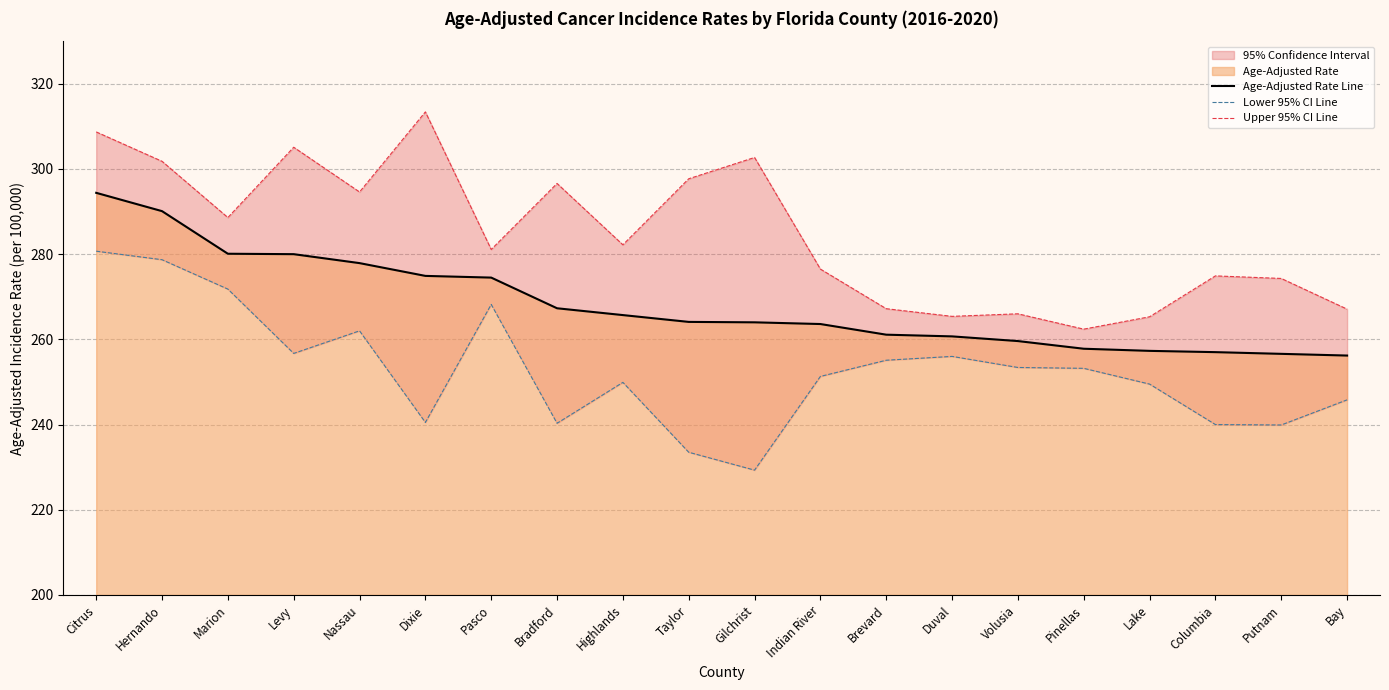

True or false: Lower 95% CI Line and Age-Adjusted Rate Line intersect in this chart.

False